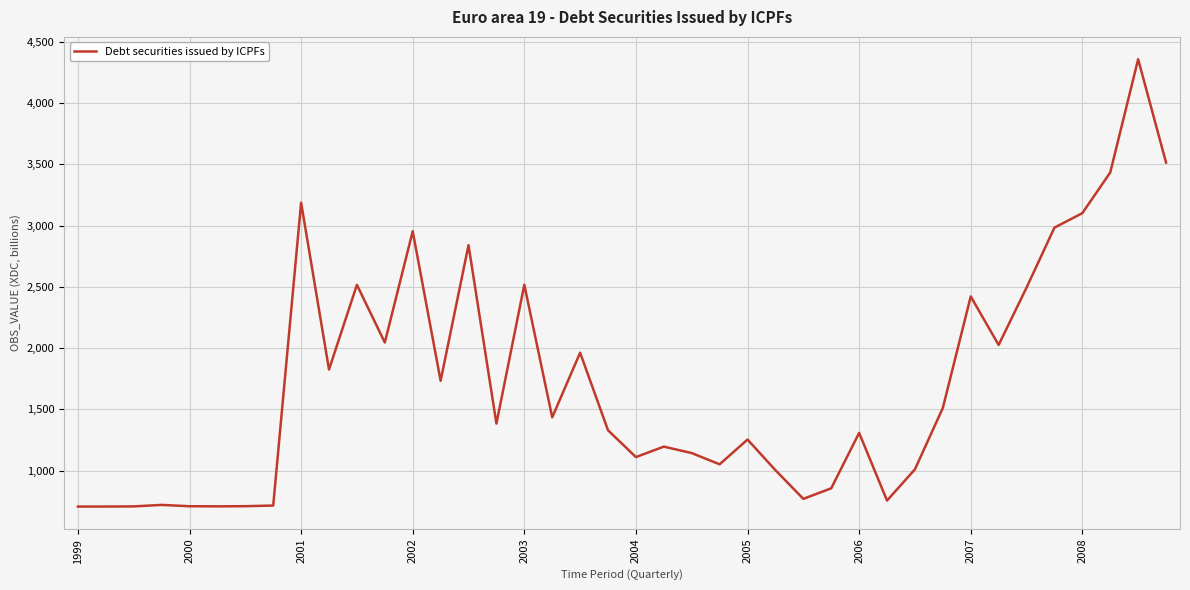

What is the maximum value shown in the chart?

4357.2